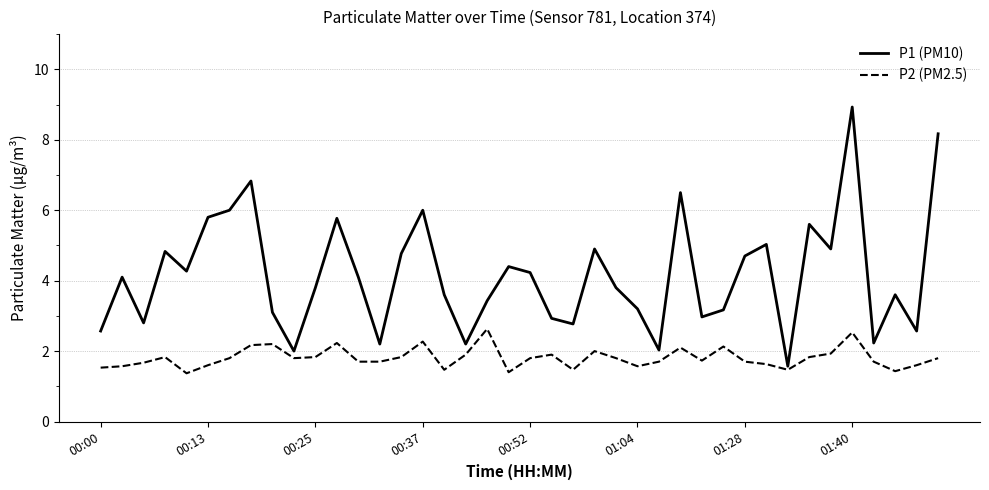

True or false: P2 (PM2.5) and P1 (PM10) cross at least once.

False